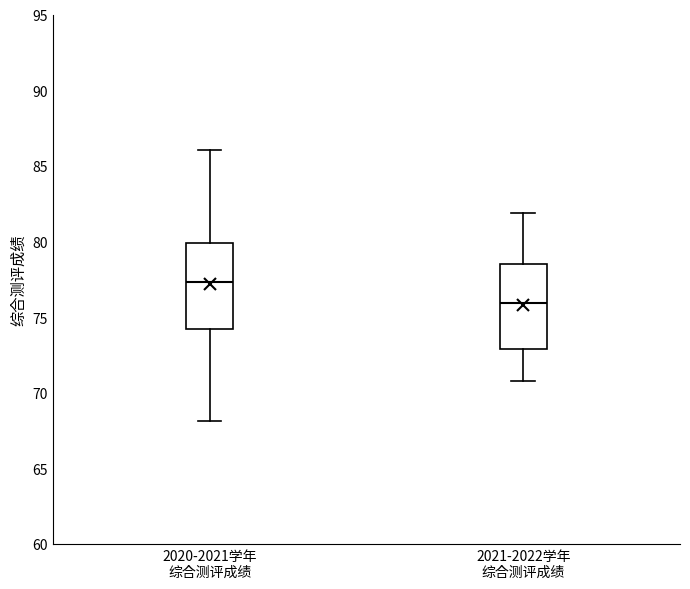

Where does the lower whisker of the box for 2020-2021学年 综合测评成绩 end on the y-axis? The values are not printed on the chart, so give them approximately, as read against the axis.

68.0